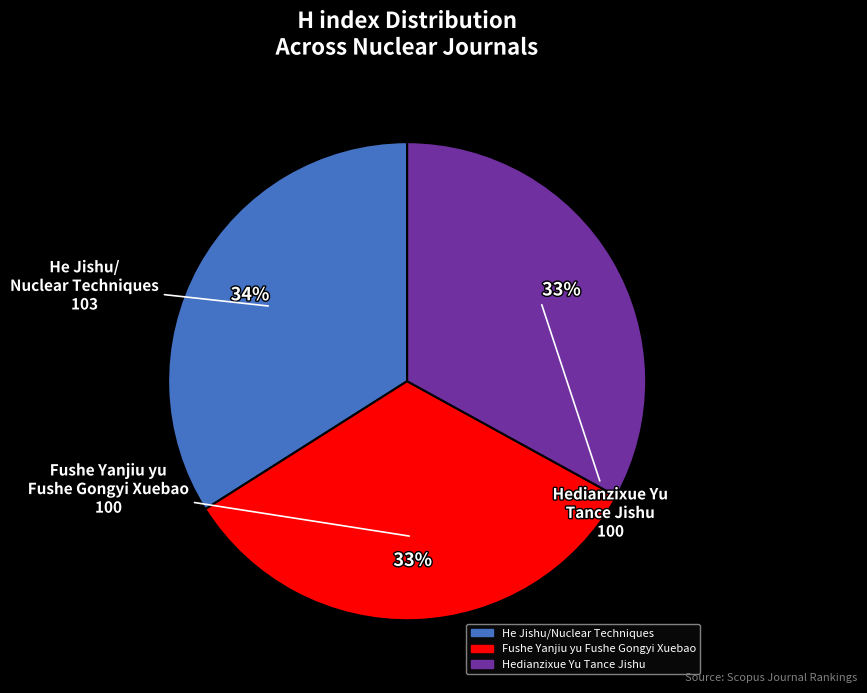

What is the largest slice in the pie chart?

He Jishu/Nuclear Techniques